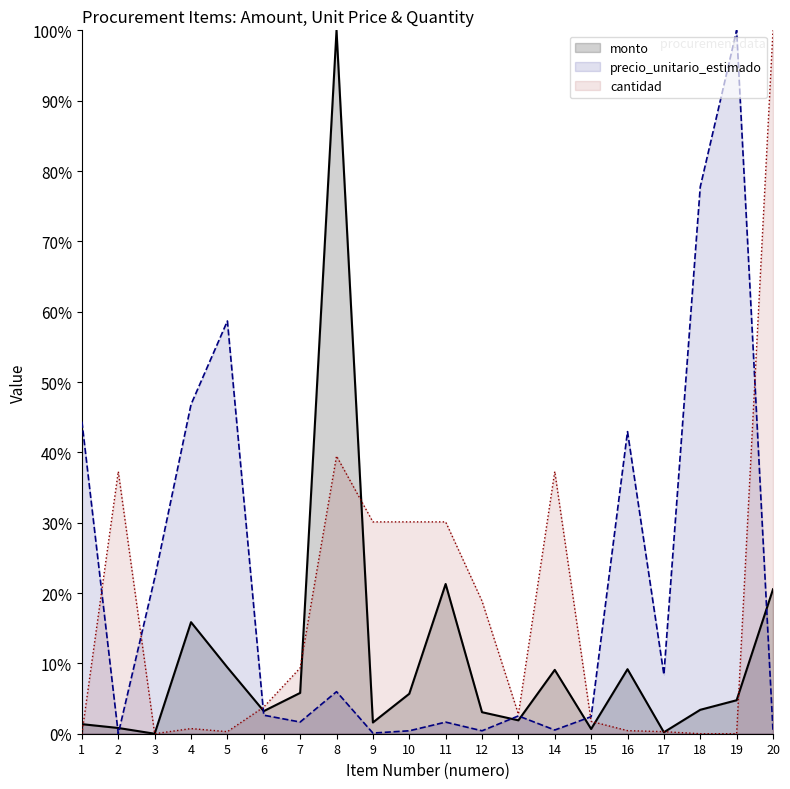

At which label is monto closest to 0?

3